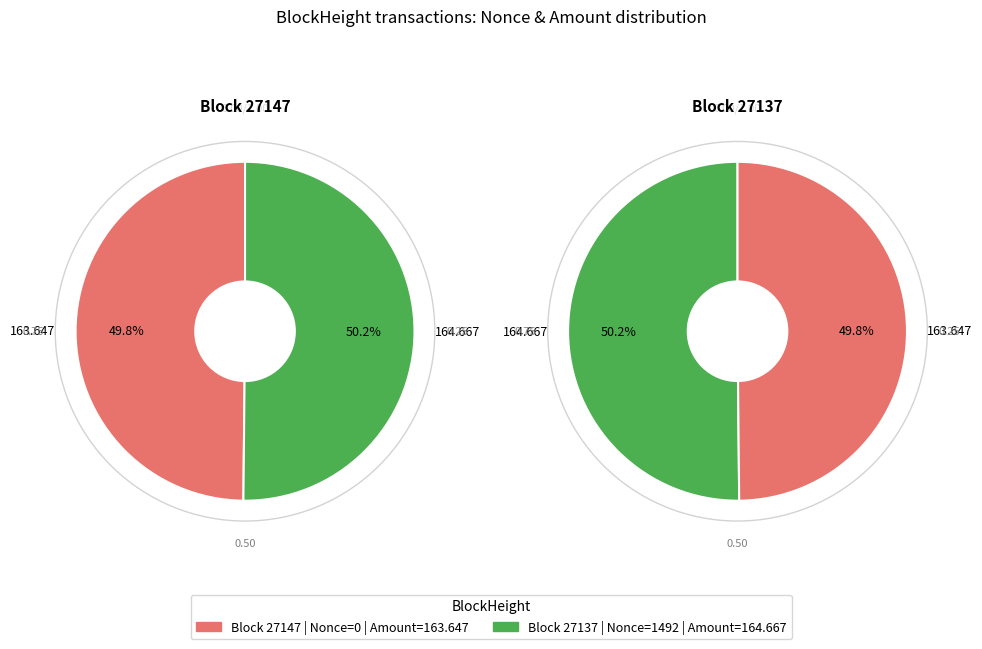

How many slices are in this pie chart?

2